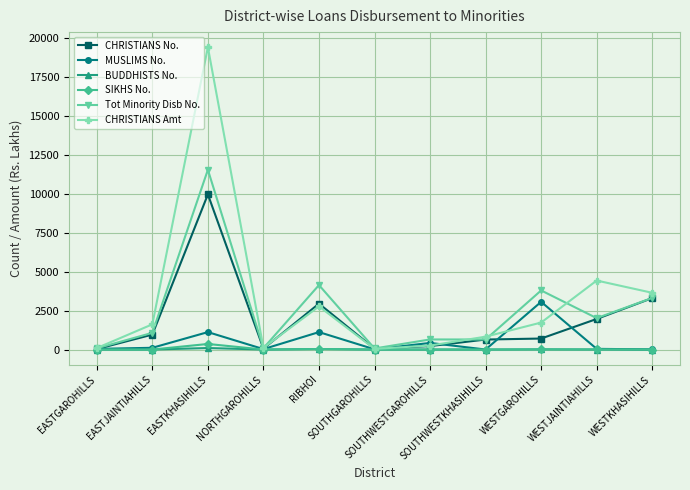

Which series has the widest spread of values?

CHRISTIANS Amt